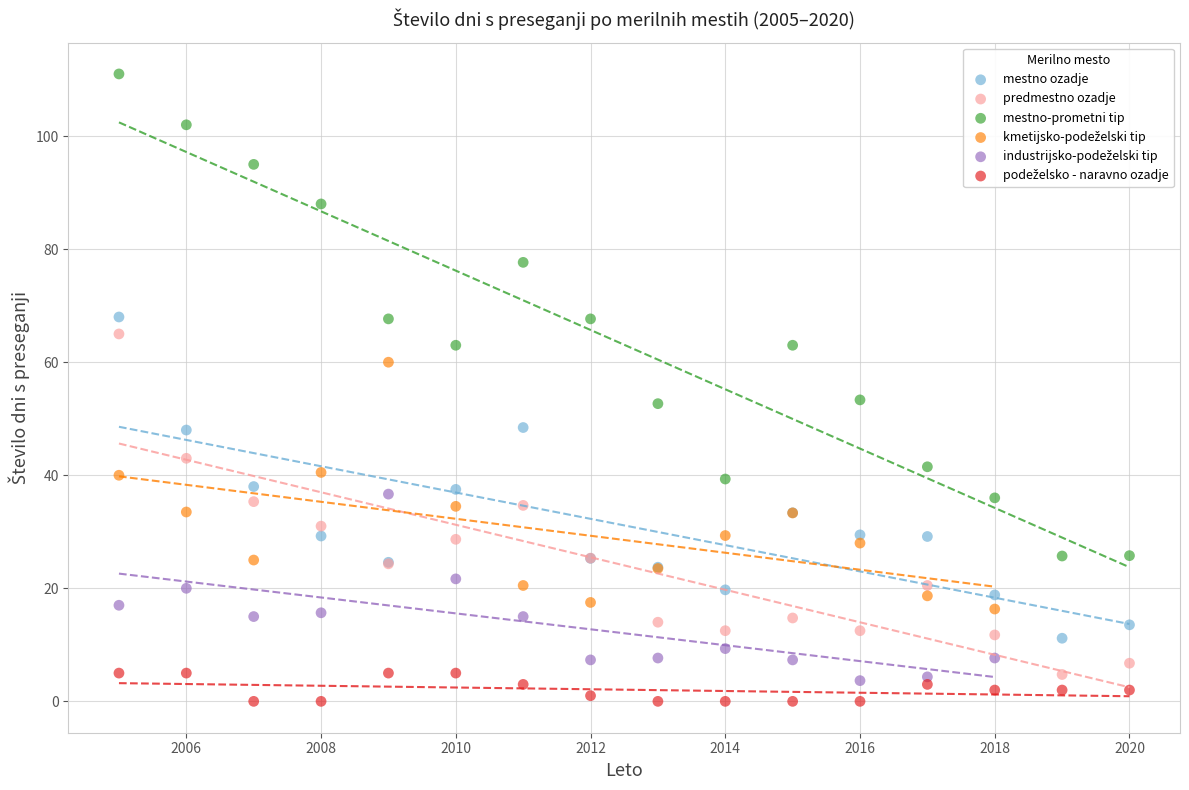

Which series reaches the maximum Y coordinate?

mestno-prometni tip